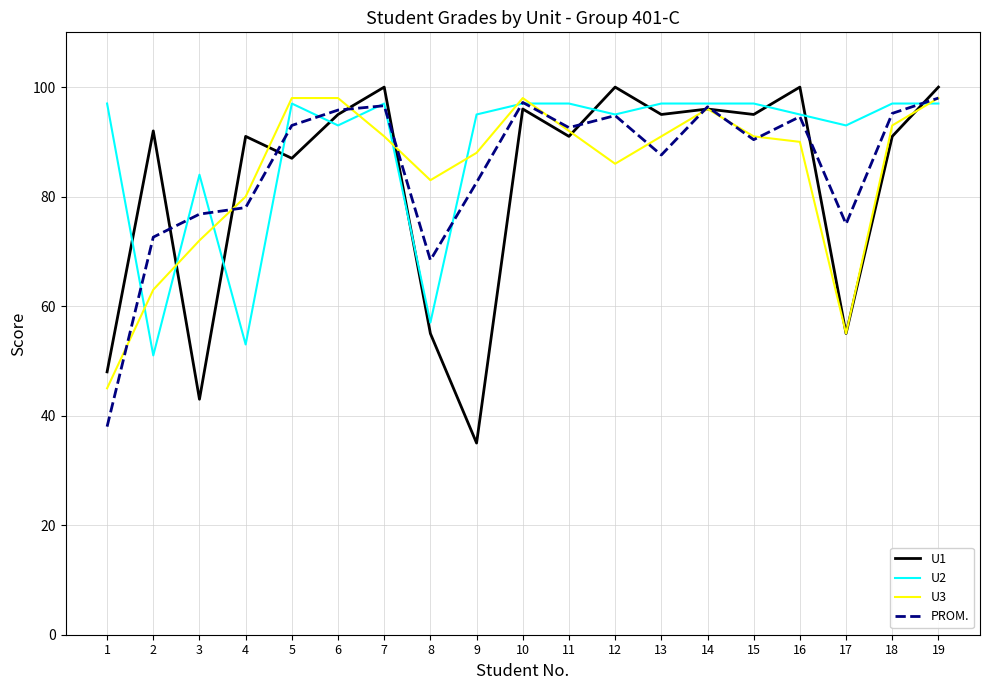

Between 11 and 19, which series saw the biggest shift?

U1